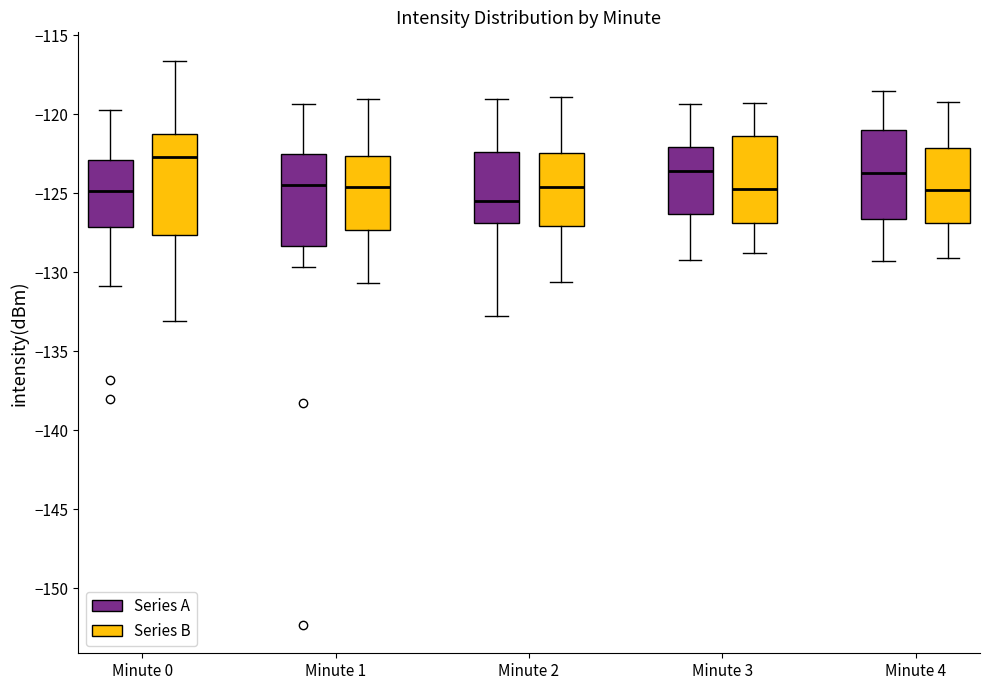

Which box is the tallest, from its lower edge to its upper edge?

Minute 0 (Series B)